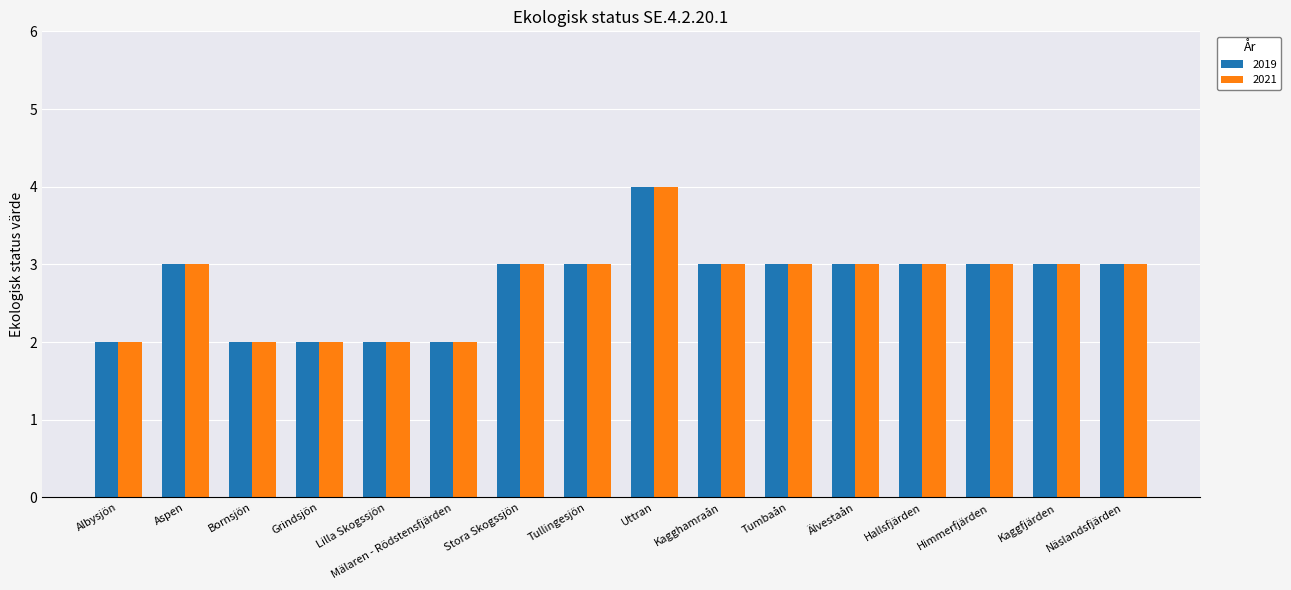

True or false: 2021 has a value of 3 at Aspen.

True